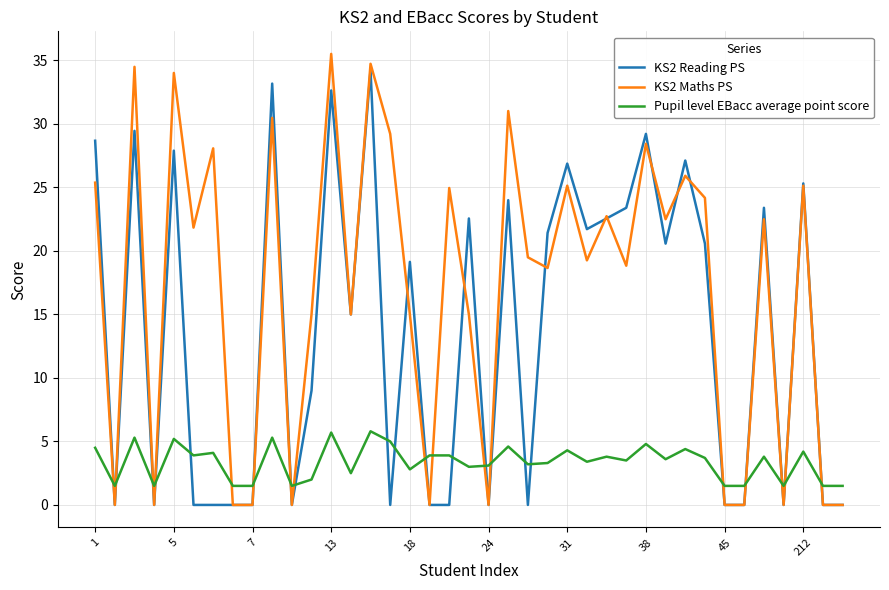

At how many categories does at least one series exceed 6?

27